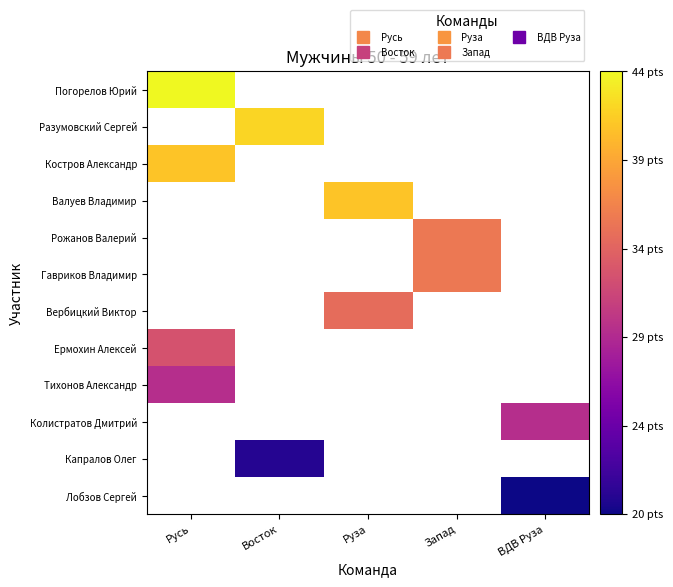

What is the maximum value shown in the chart?

44.0